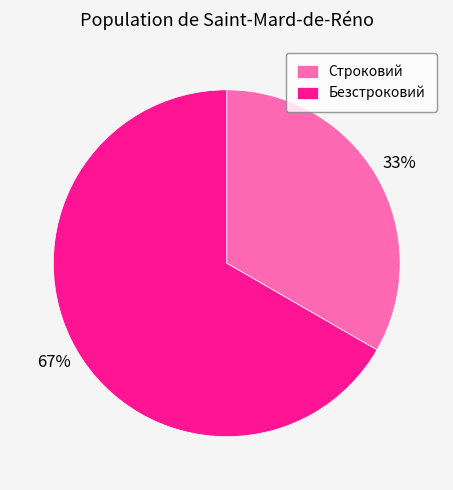

Do Безстроковий and Строковий together represent more than half of the pie?

Yes